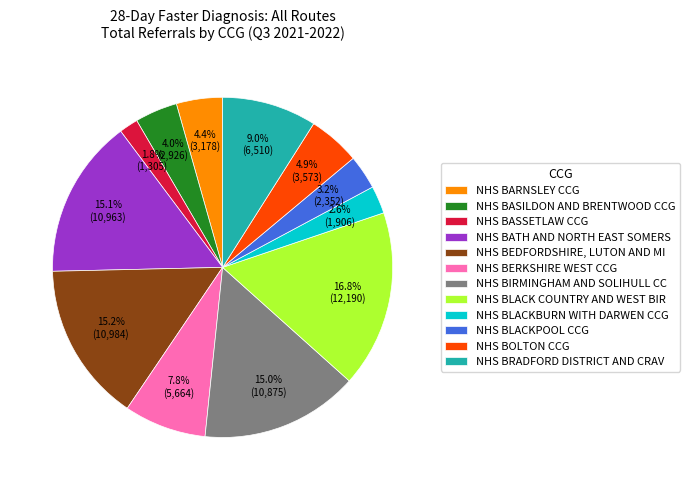

Does NHS BOLTON CCG account for over 50% of the chart?

No